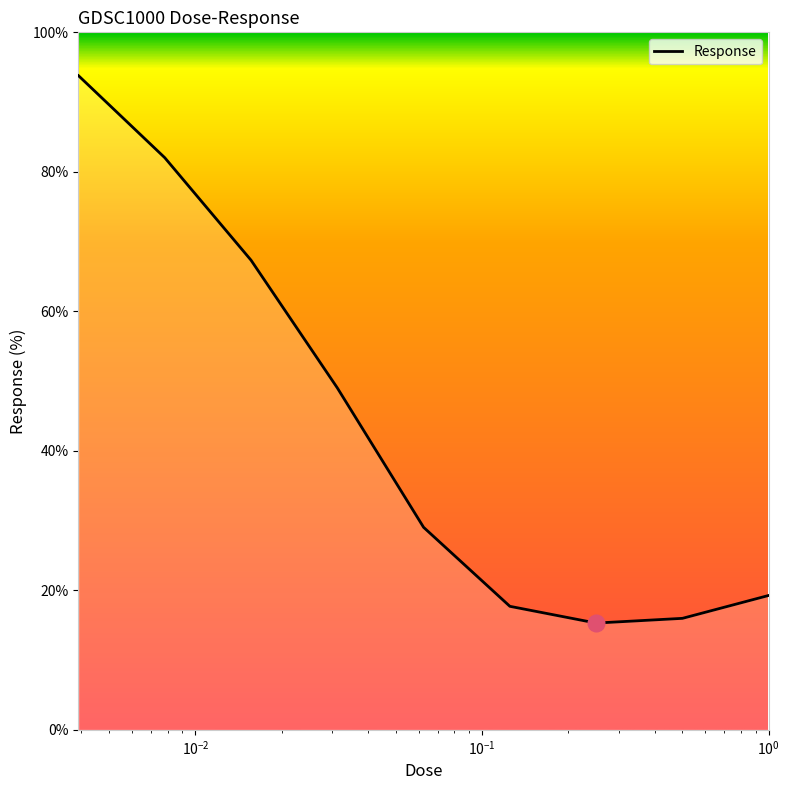

What is the smallest value displayed?

15.3